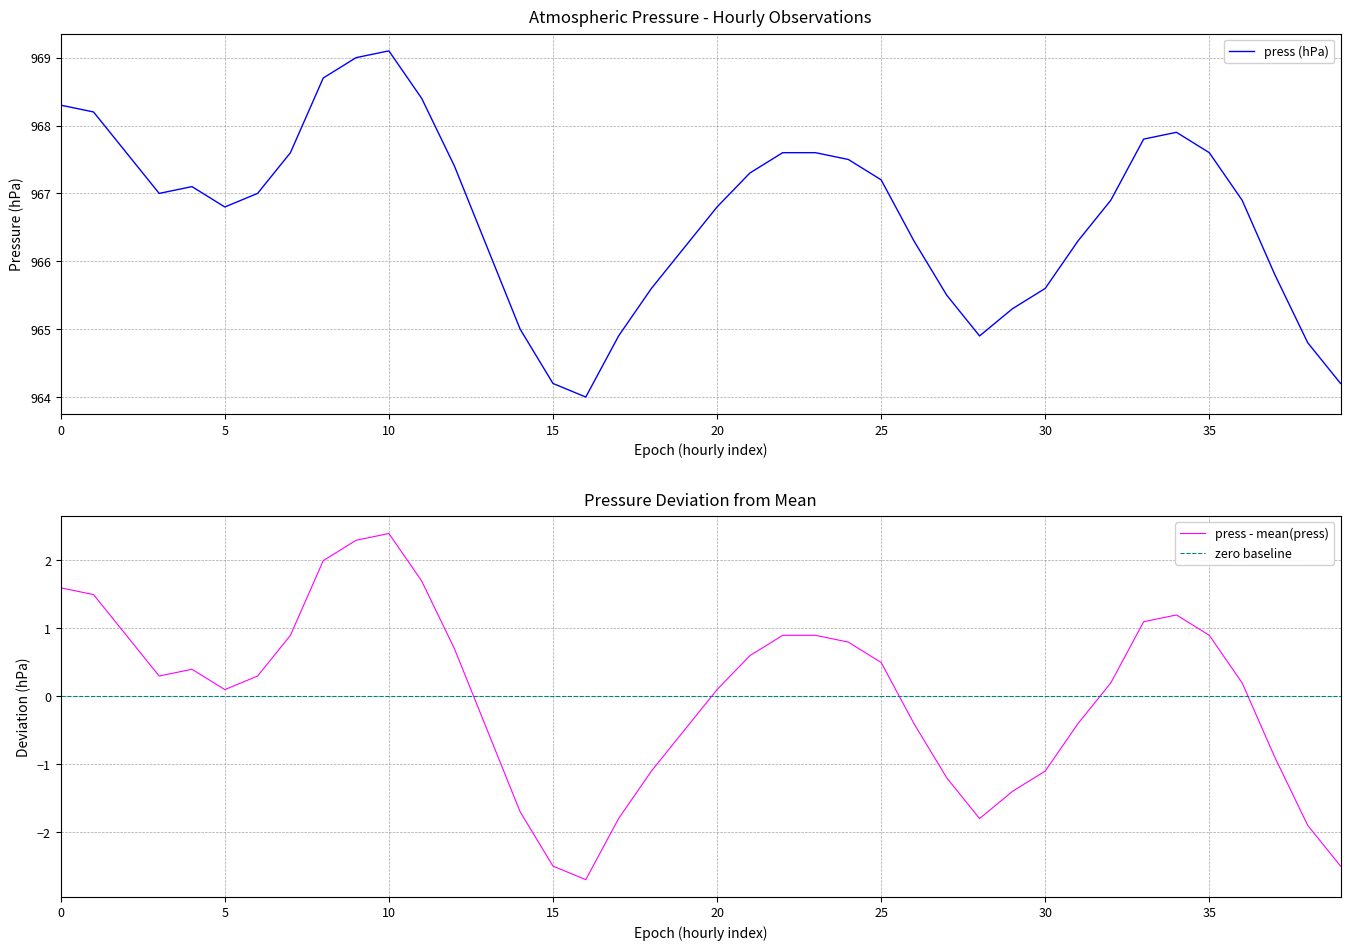

What is the maximum value shown in the chart?

969.1